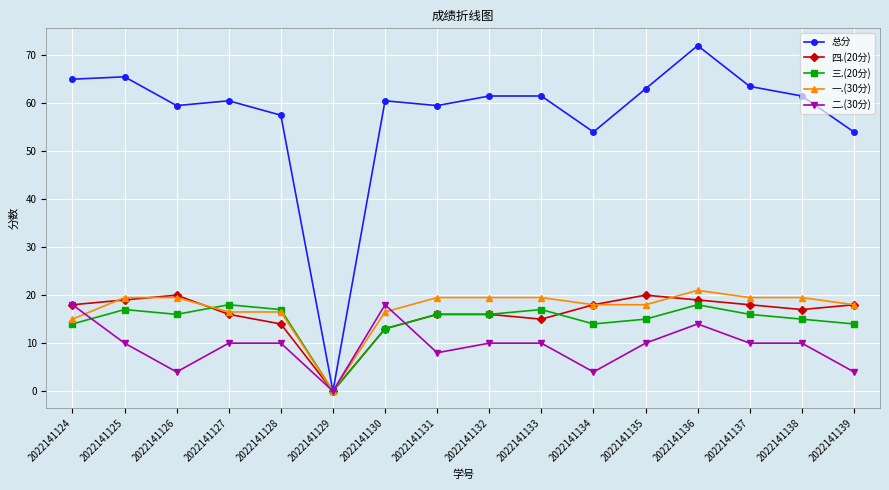

At which category is the sum across all series the highest?

2022141136